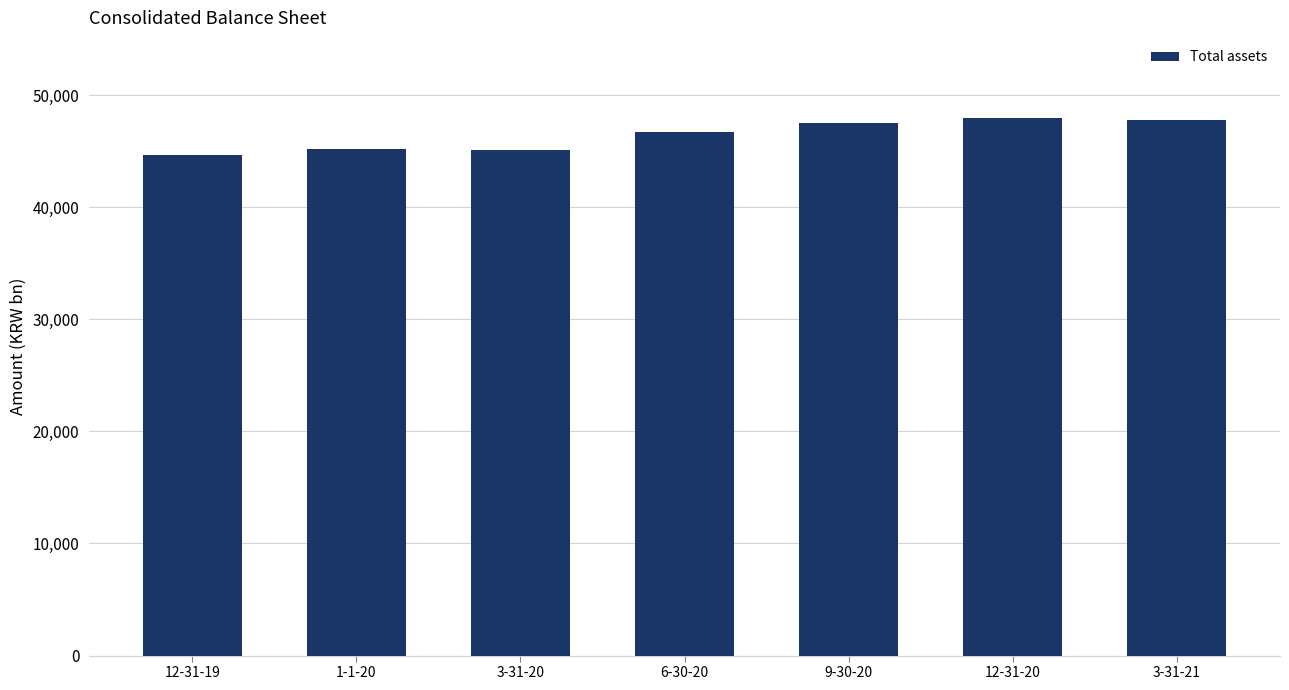

What is the average value?

46385.9